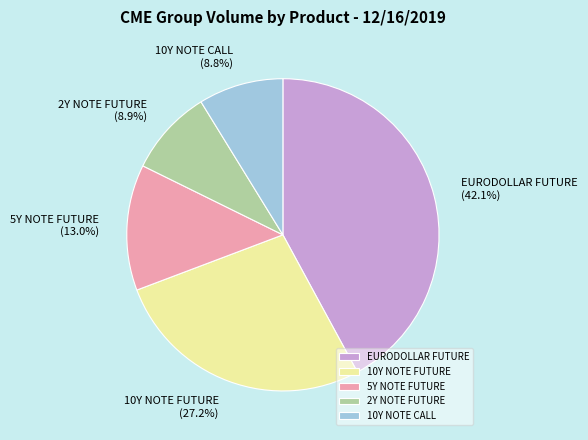

Is it true that 2Y NOTE FUTURE is 19% of the pie?

False